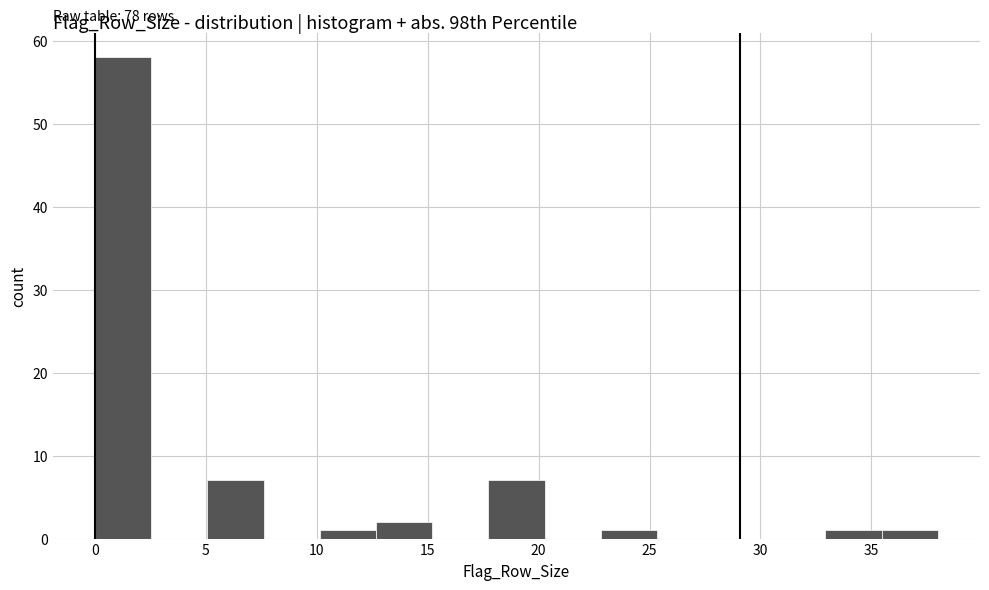

Over which range of the x-axis is the bar tallest?

0.0 to 2.5